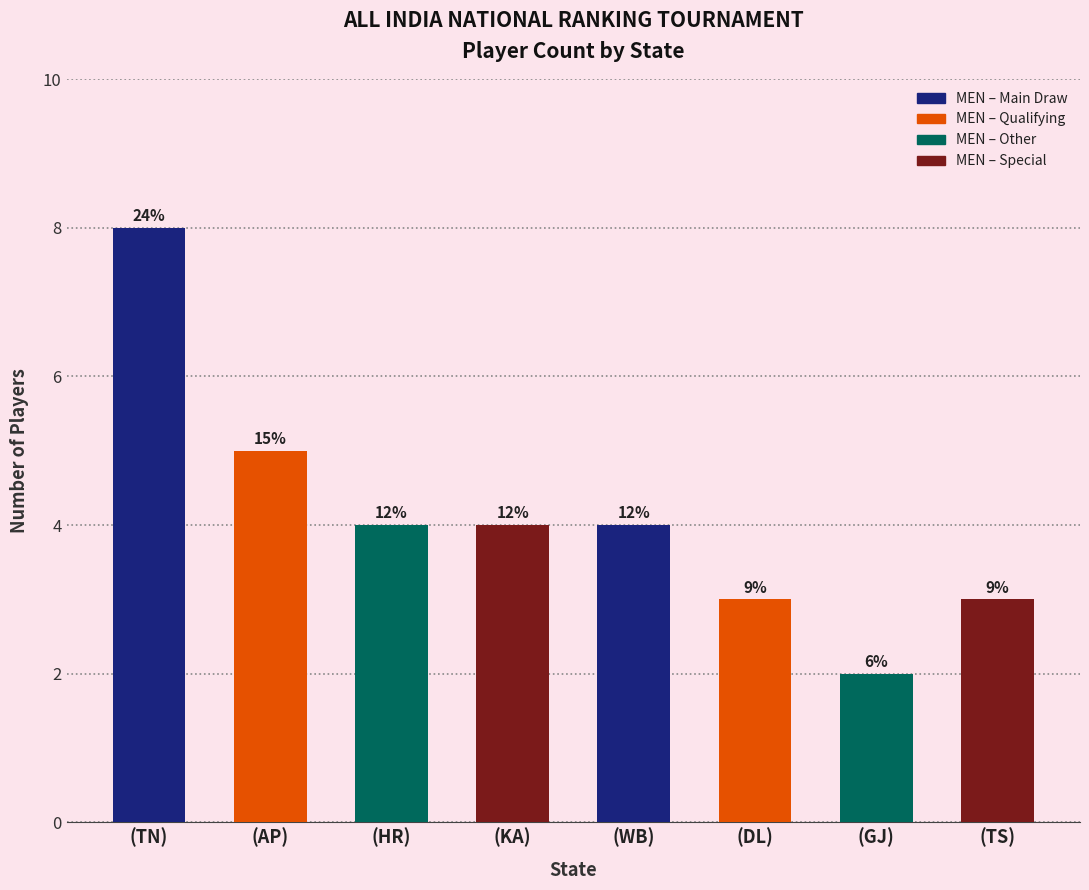

What is the label of the 3rd bar from the left?

(HR)